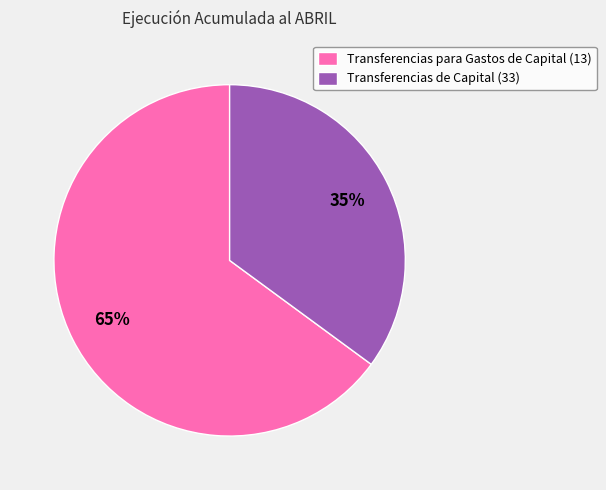

Count the number of slices in the pie.

2